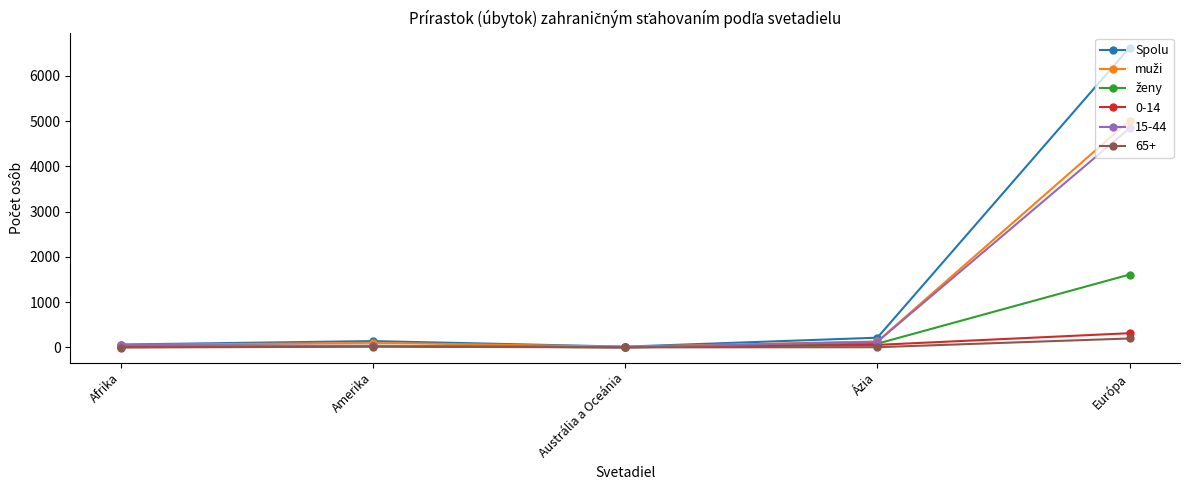

How many values in the Spolu series are below 141?

2